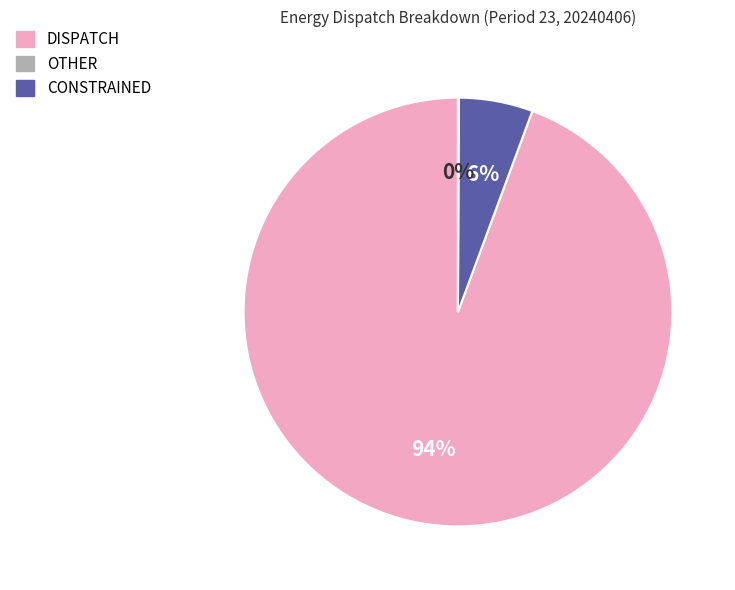

To the nearest percent, what is the average slice percentage?

33%